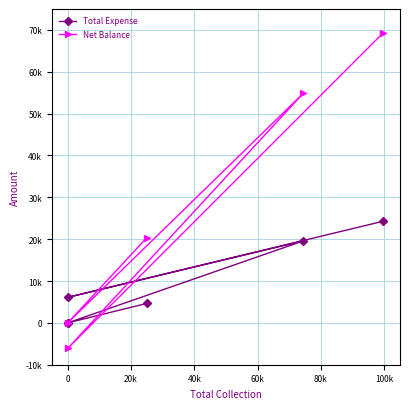

What is the difference between the highest and lowest values at 40k?

35298